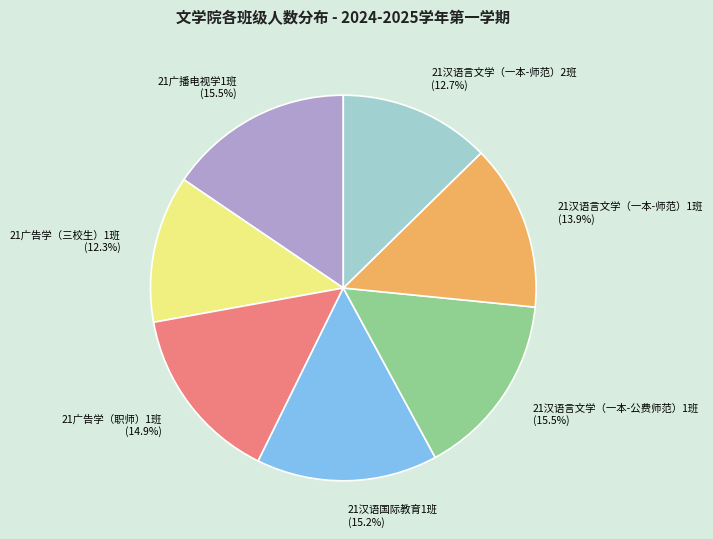

Which has a higher value, 21广告学（三校生）1班 or 21广播电视学1班?

21广播电视学1班